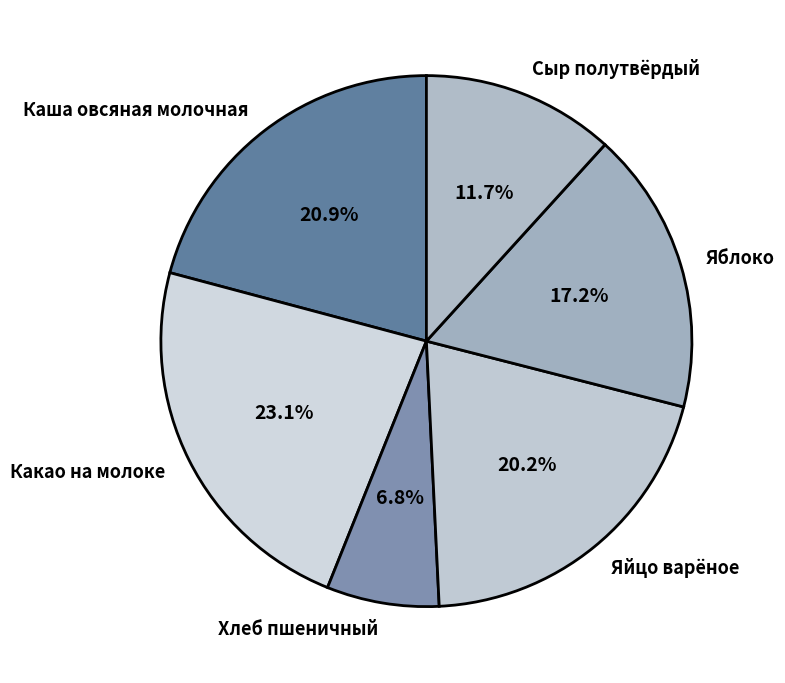

To the nearest percent, what percentage of the pie is Сыр полутвёрдый?

12%